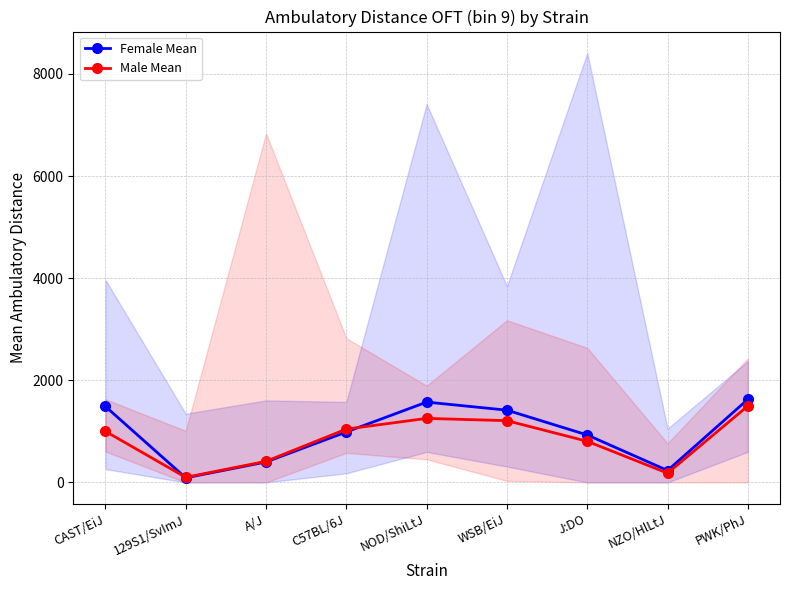

Where is the first local maximum for Female Mean?

NOD/ShiLtJ